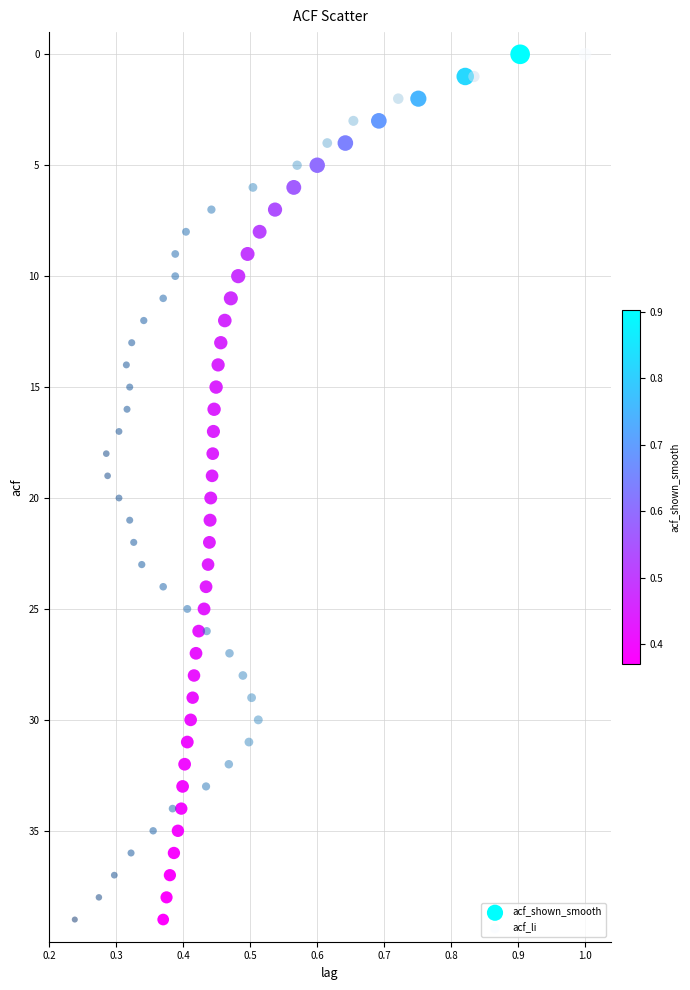

What are all the series names shown in the legend?

acf_shown_smooth, acf_li